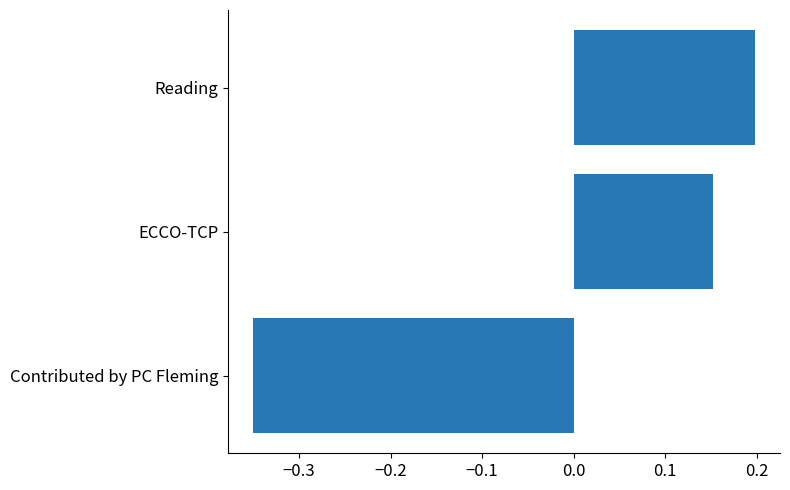

How many bars are there in total?

3